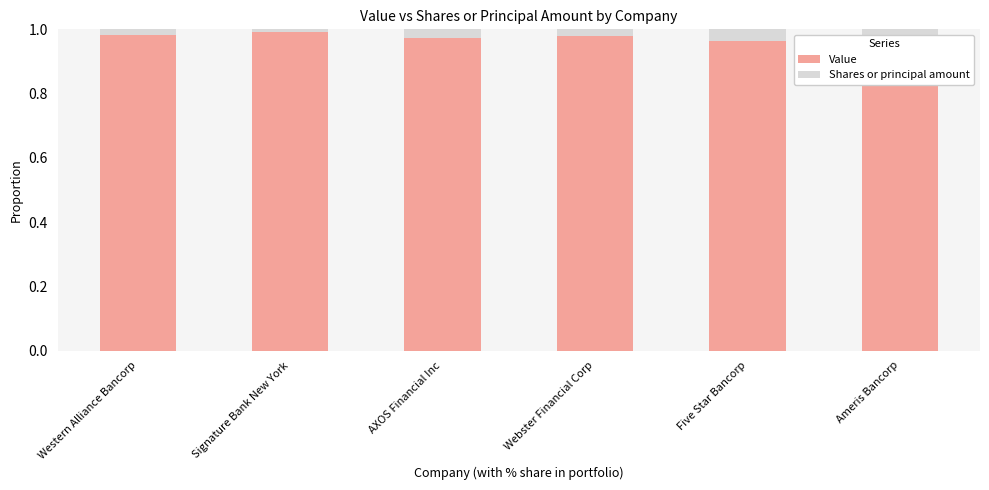

True or false: Value has a value of 1.7 at Five Star Bancorp.

False